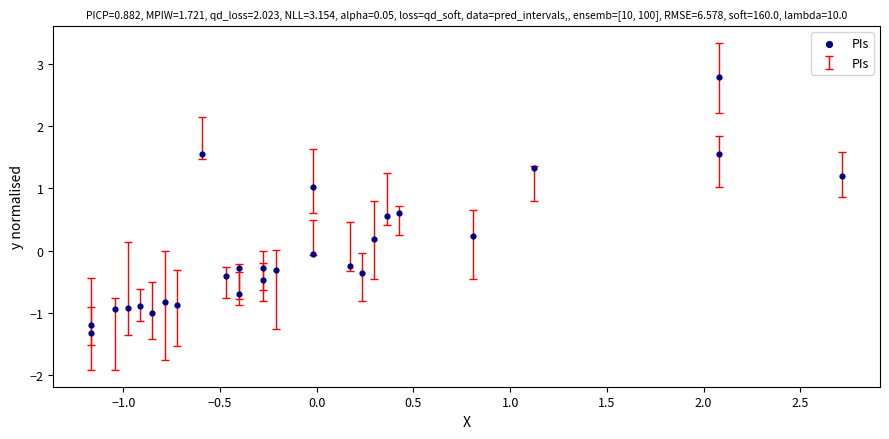

What is the range of Y values (max minus min)?

4.1